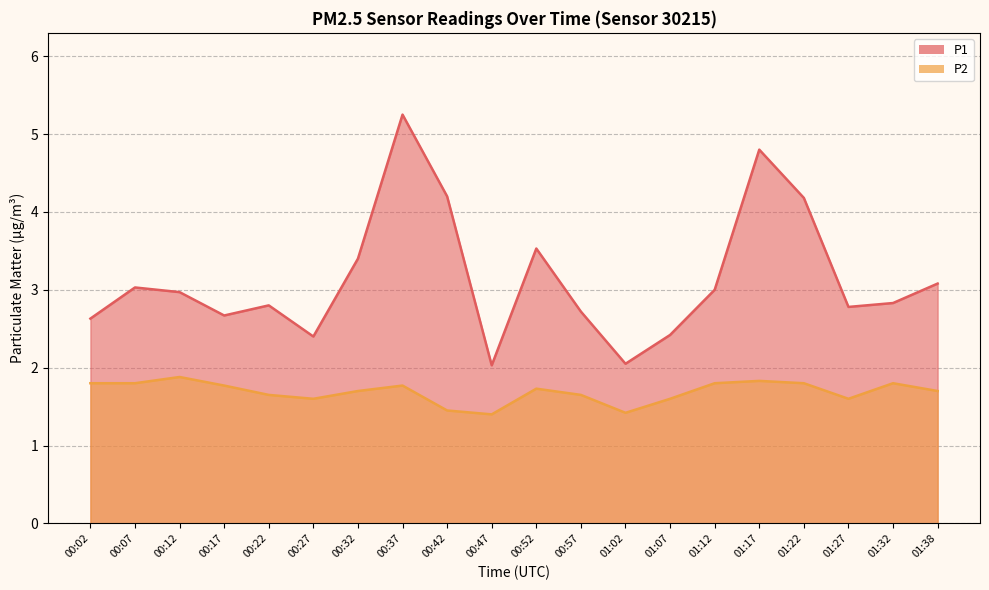

What is the average value of the P1 series?

3.1